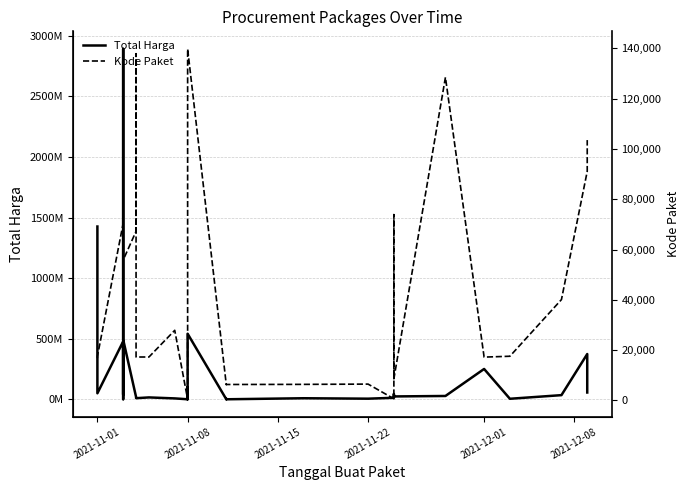

Is it true that Kode Paket equals 17238 at 2021-12-01?

True